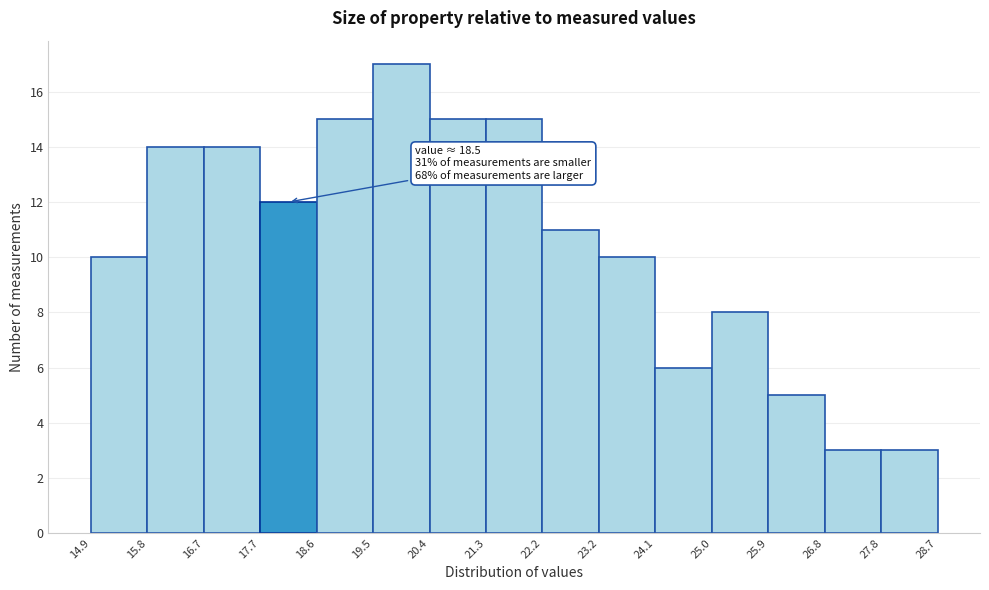

Over which range of the x-axis is the bar tallest?

19.5 to 20.4